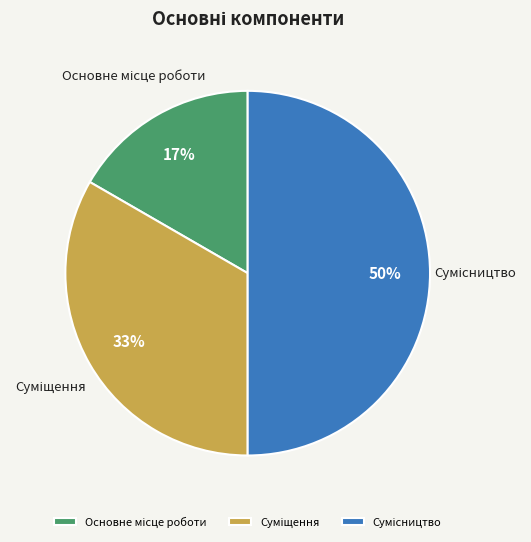

To the nearest percent, what is the average slice percentage?

33%